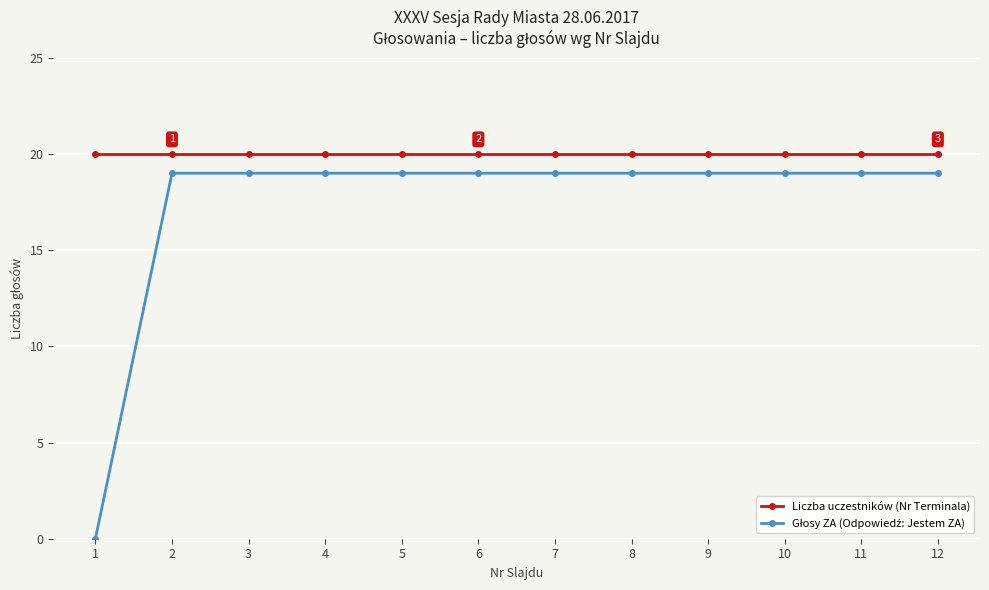

What is the value of the Liczba uczestników (Nr Terminala) point at the 3rd from the left?

20